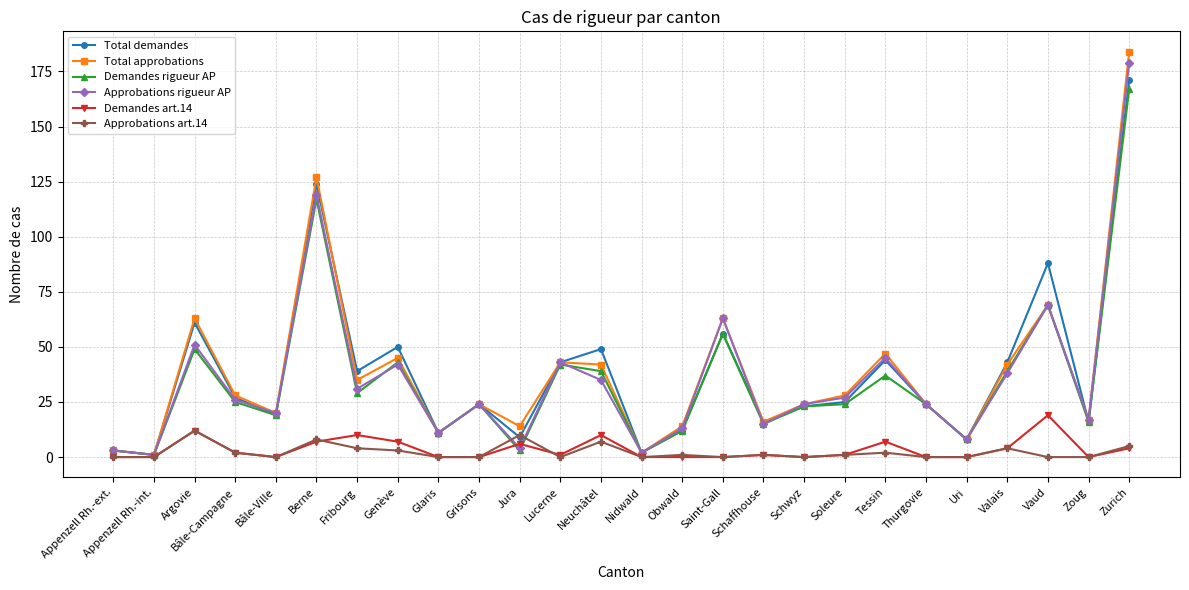

What is the sum of all Total approbations values?

994